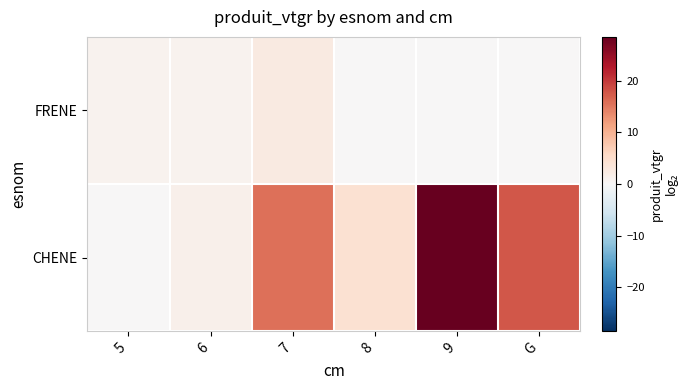

What is the total value across all series at 6?

2.5